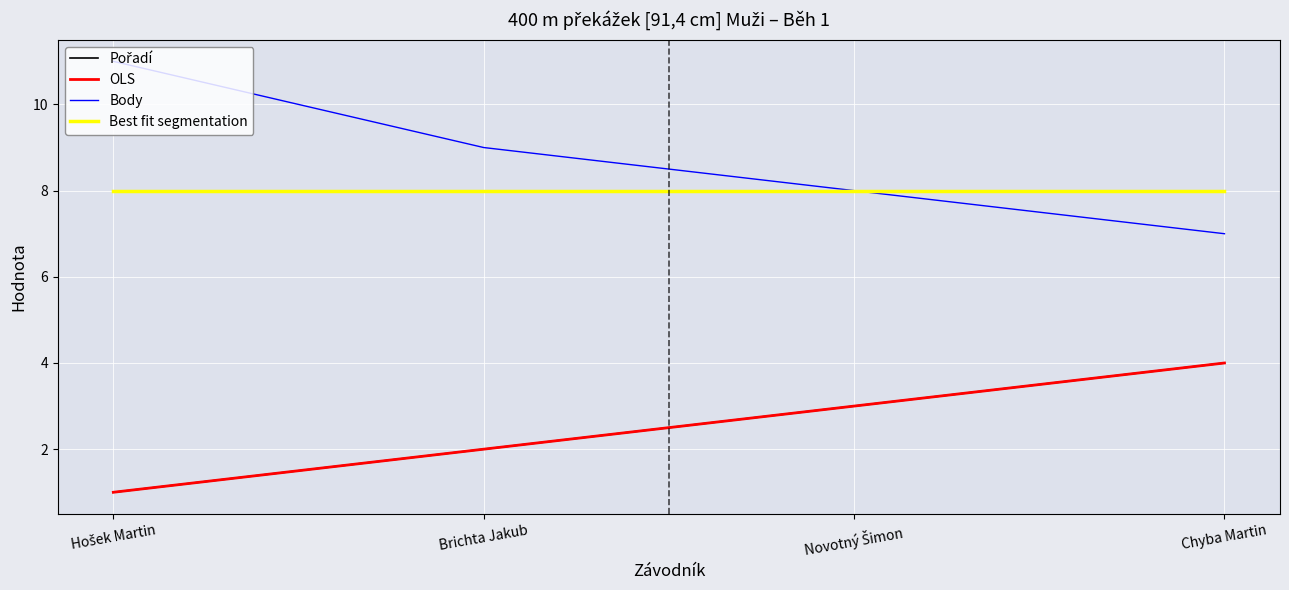

Which label corresponds to the smallest value in the chart?

Hošek Martin